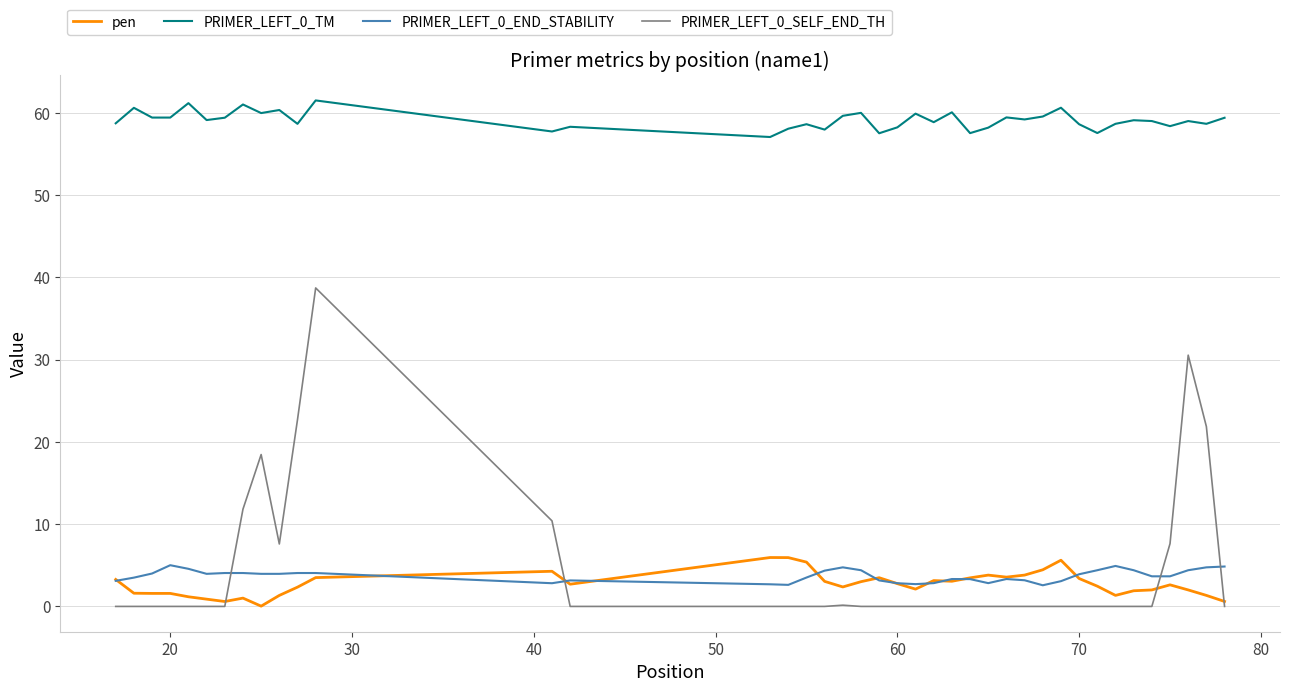

What is the maximum value for PRIMER_LEFT_0_SELF_END_TH?

38.7